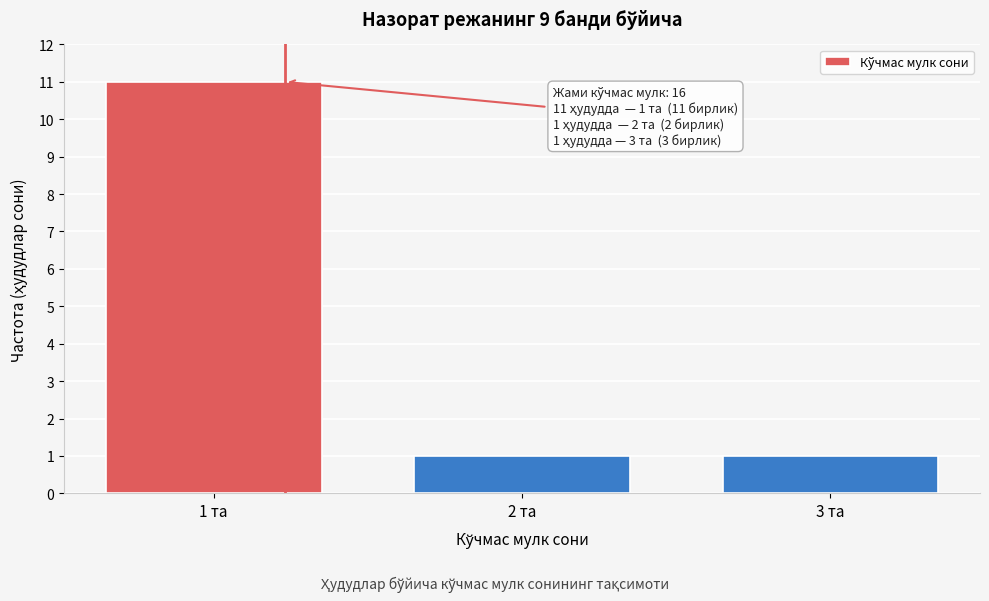

Over which range of the x-axis is the bar tallest?

0.5 to 1.5